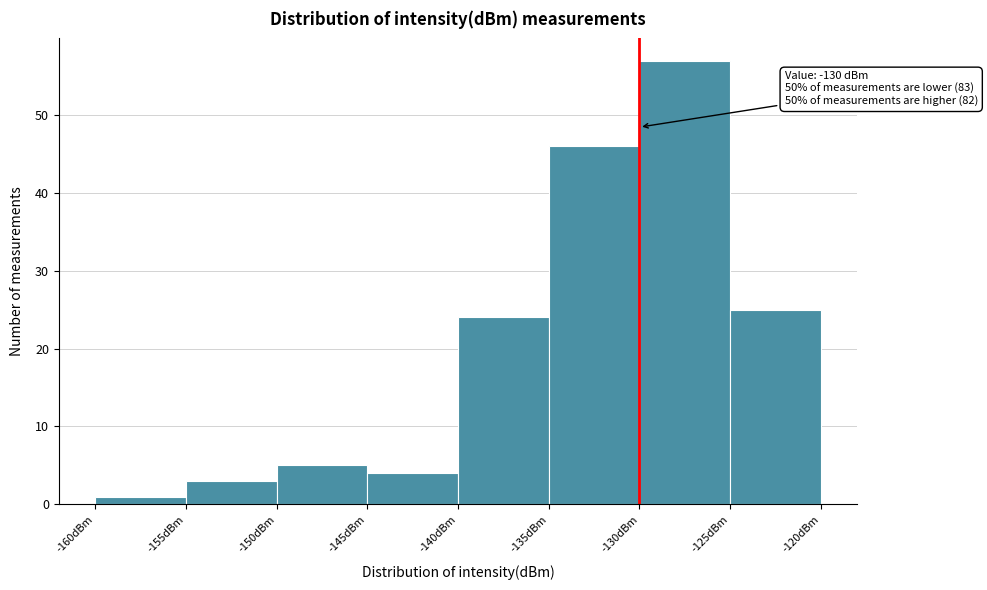

Which range on the x-axis has the tallest bar?

-130 to -125